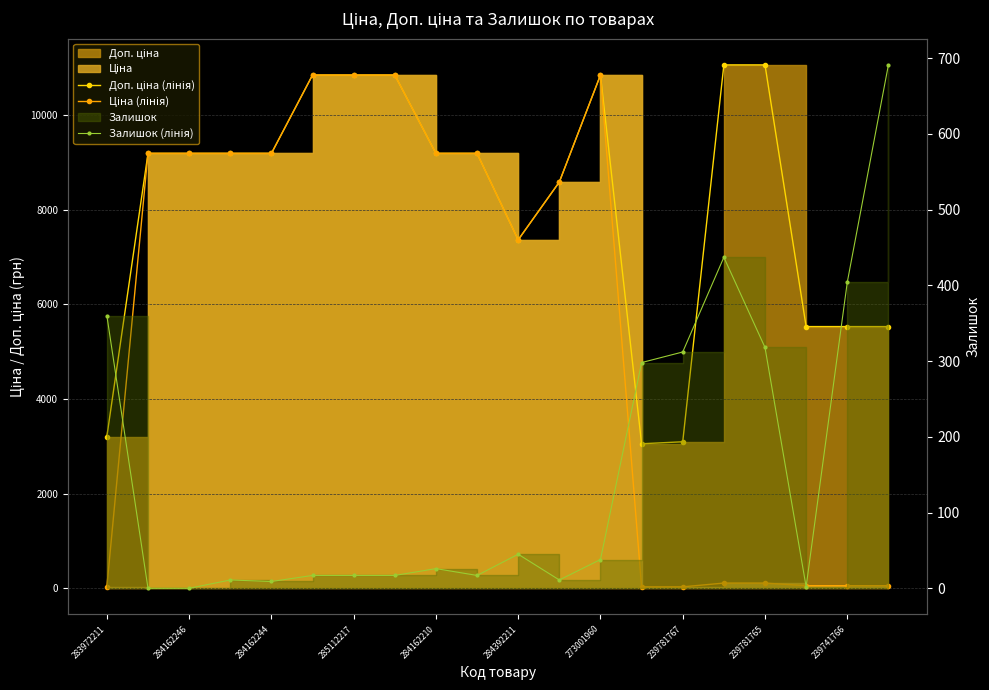

At how many categories does at least one series exceed 7391?

13